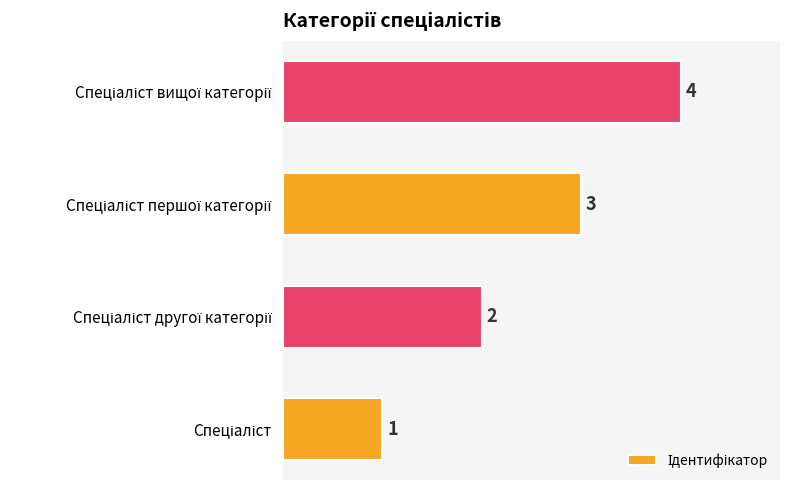

How many values are between 2 and 4?

3